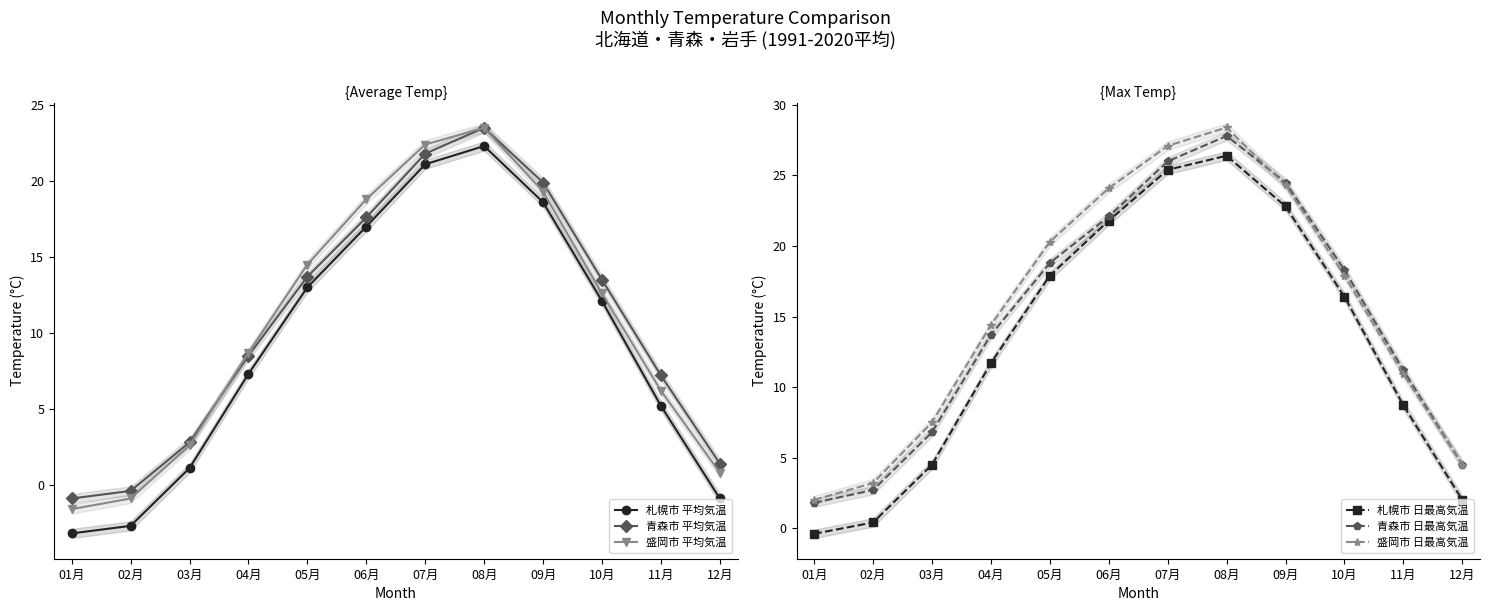

What is the smallest value displayed?

-3.2